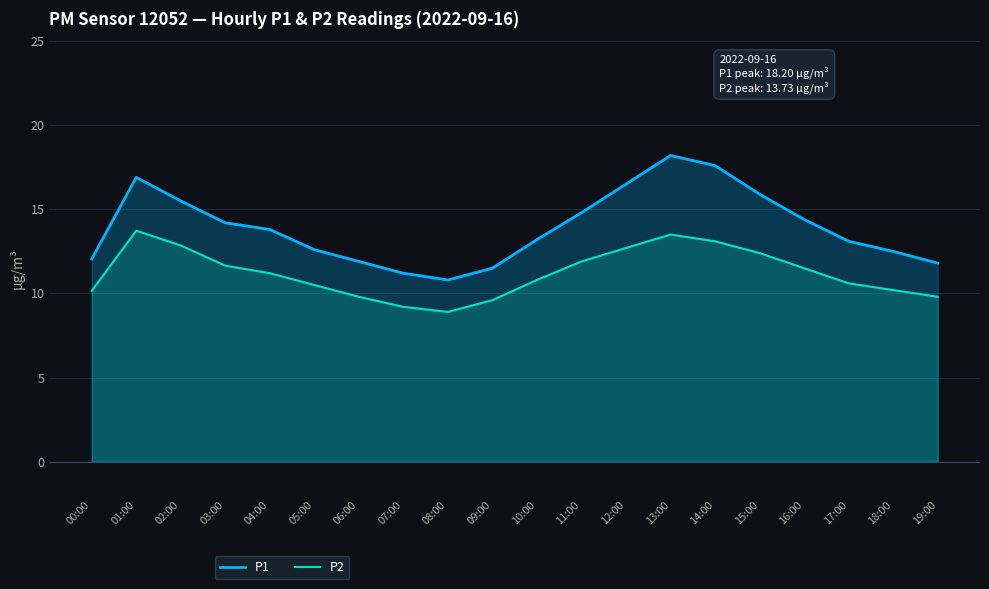

Which category has the highest value across all series?

13:00